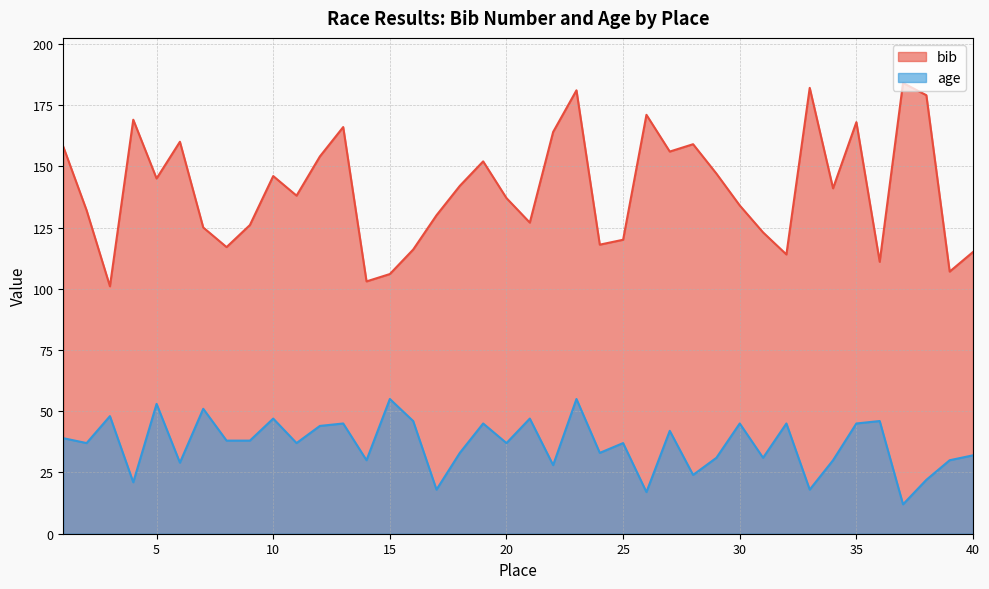

Is it true that age equals 28 at 22?

True